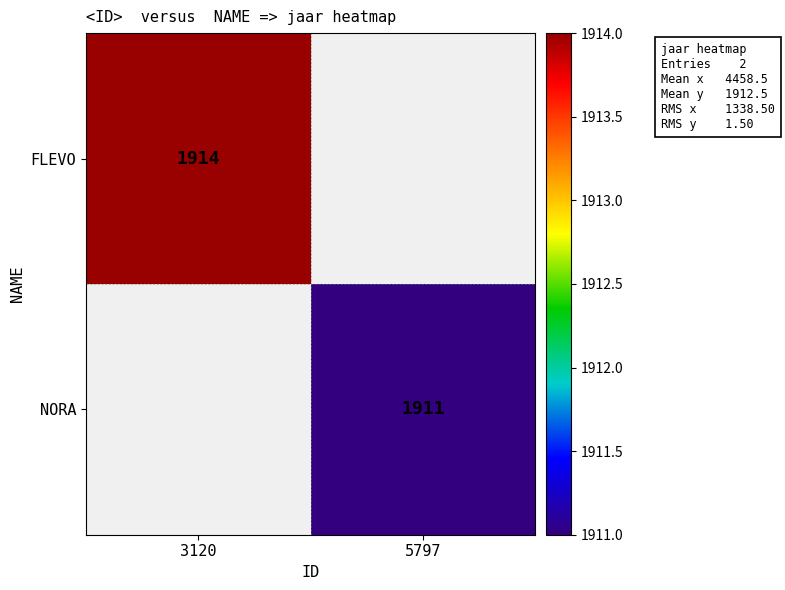

Is it true that NORA equals 2942 at 5797?

False